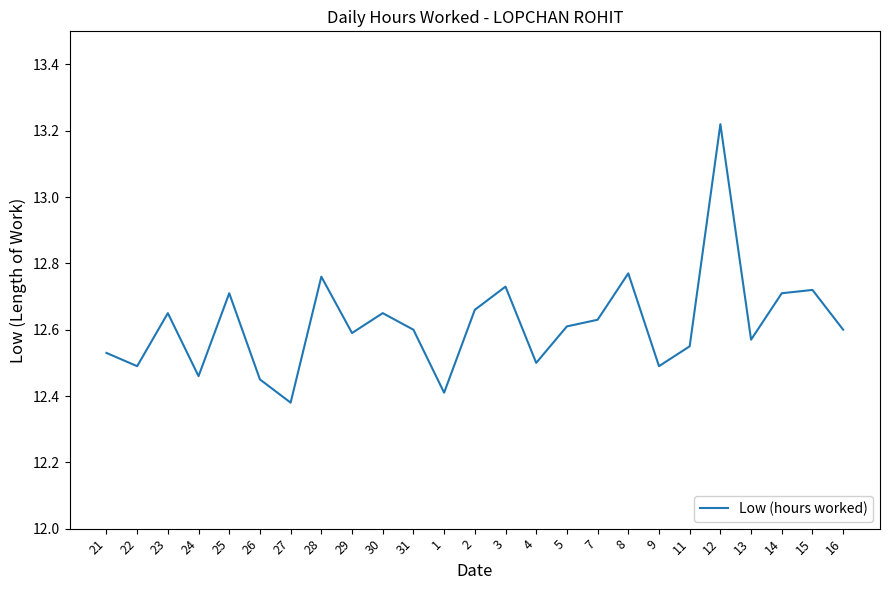

True or false: the data has more than 2 interior local peaks.

True